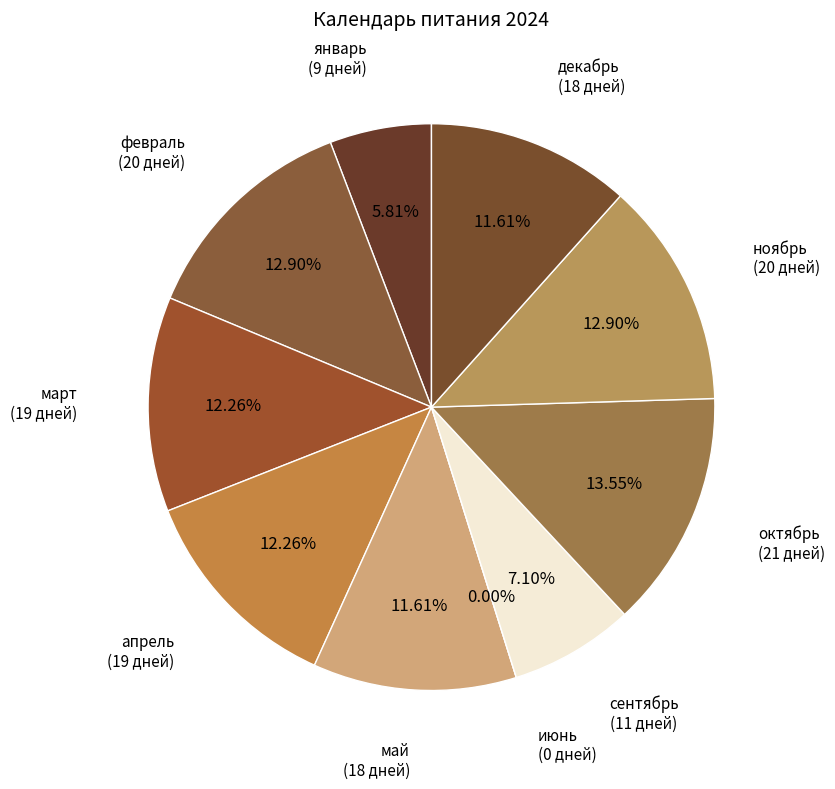

To the nearest percent, what percentage of the pie is ноябрь?

13%